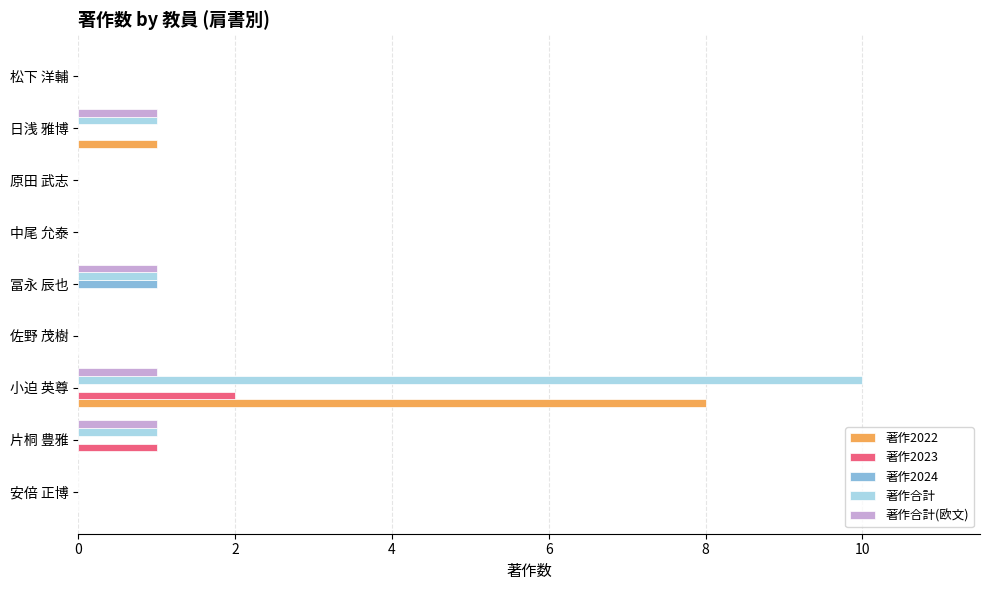

Is the value of 著作合計 at 佐野 茂樹 greater than the value of 著作合計(欧文) at 小迫 英尊?

No